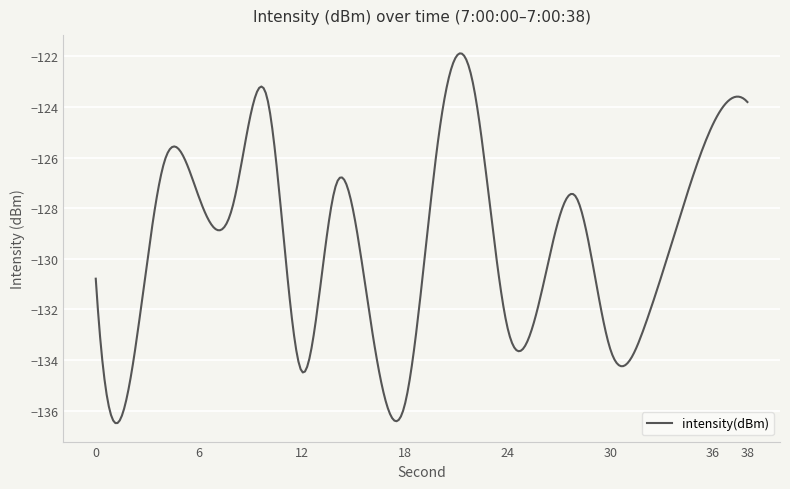

What is the maximum value shown in the chart?

-121.9